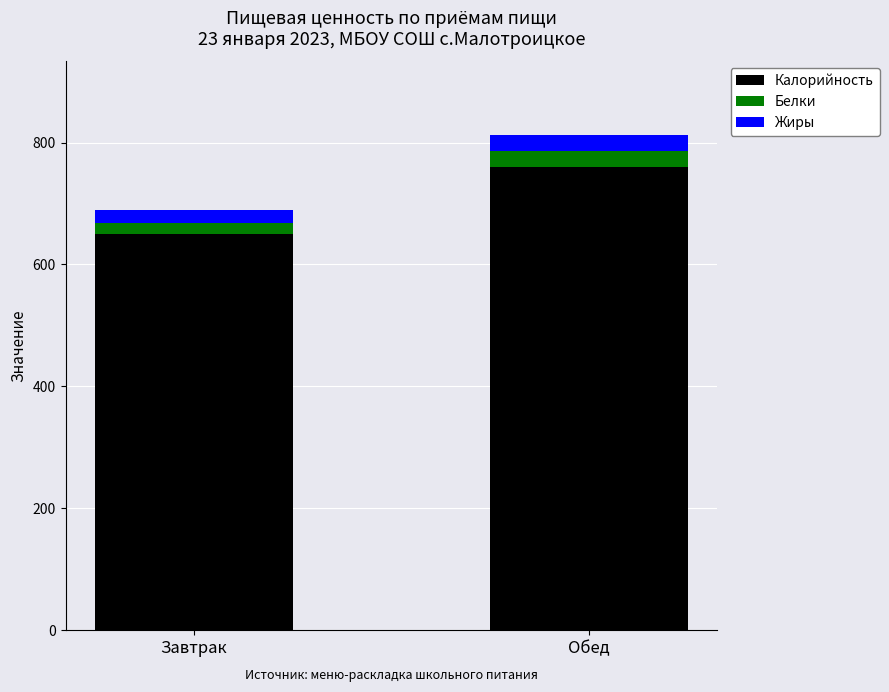

Count the number of data series in this chart.

3